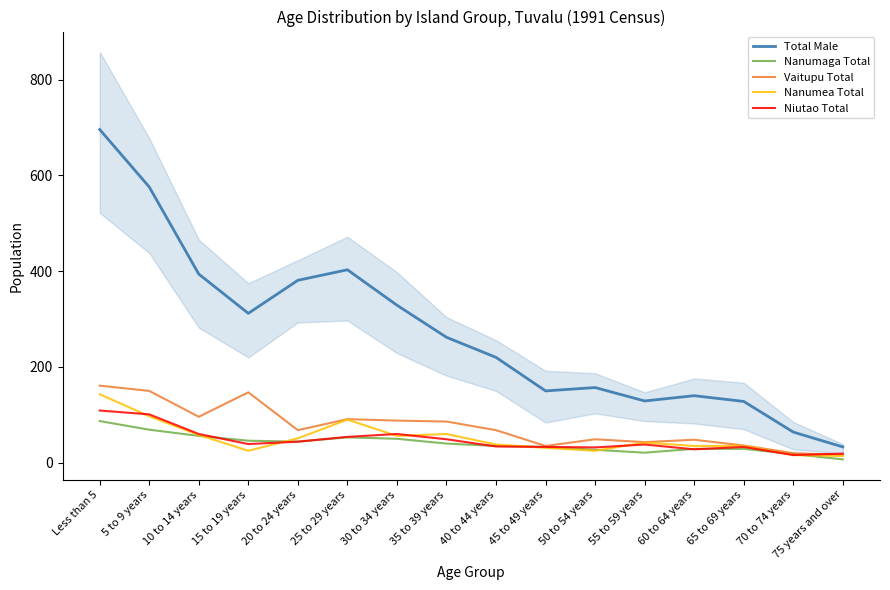

How many interior local valleys does the Vaitupu Total series have?

4